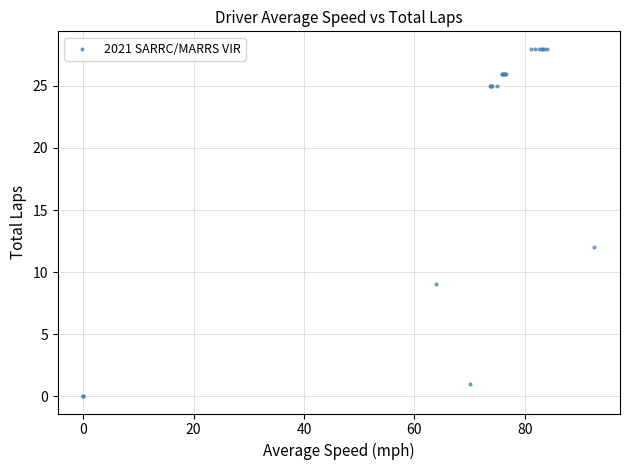

What Y value in the scatter plot is closest to 14?

12